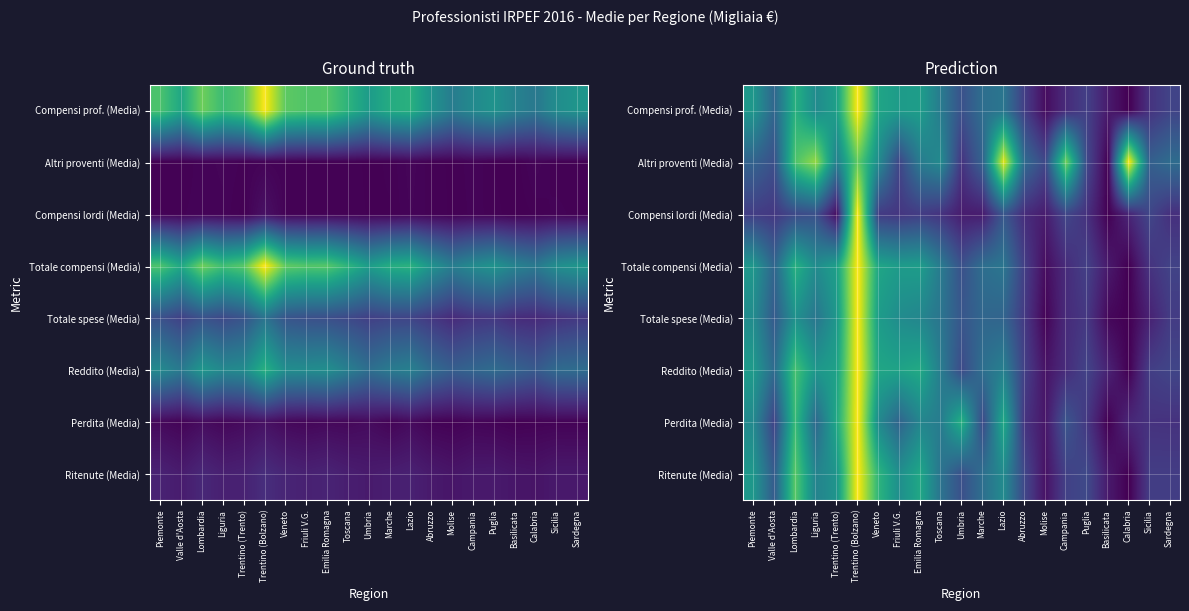

What is the approximate value of Compensi prof. (Media) at Veneto?

0.6